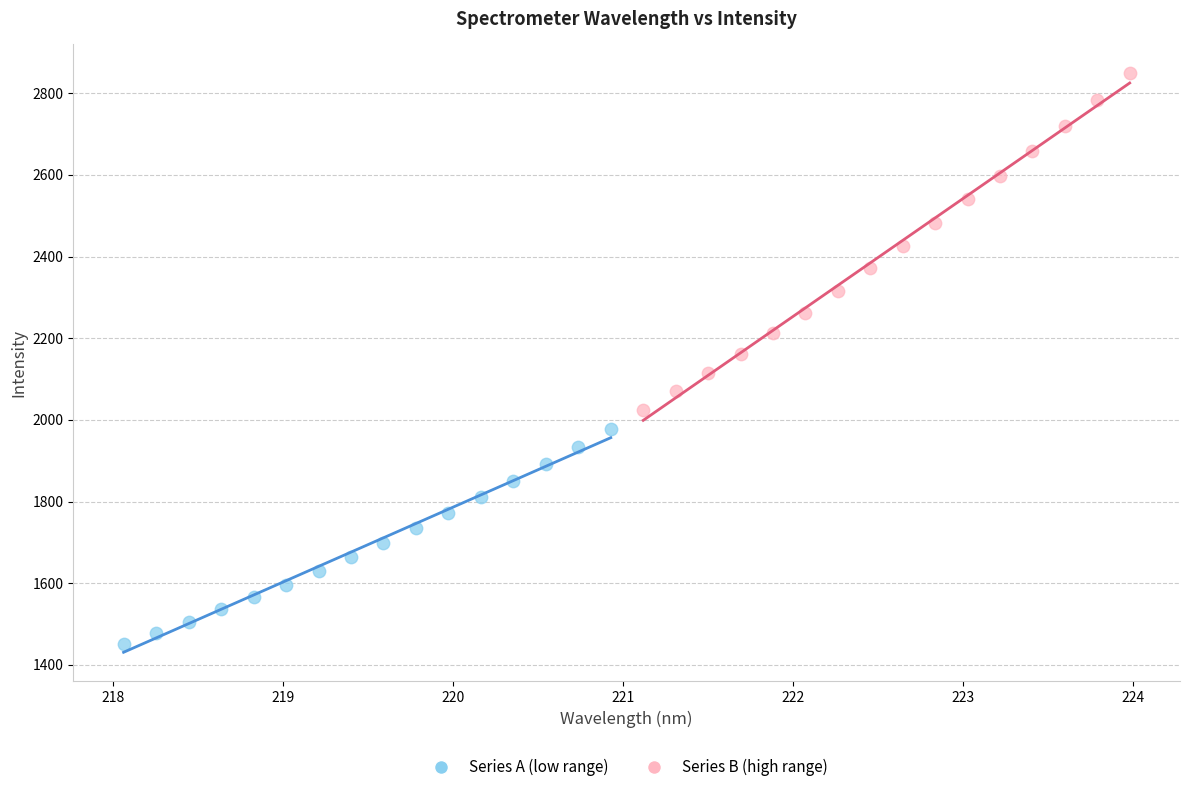

Which series reaches the minimum Y coordinate?

Series A (low range)